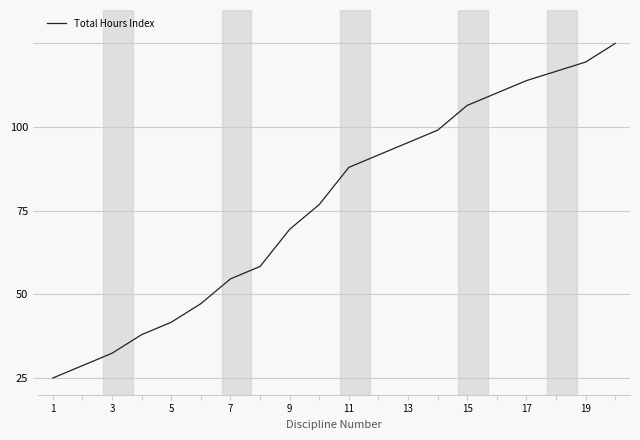

What is the greatest value displayed?

125.0